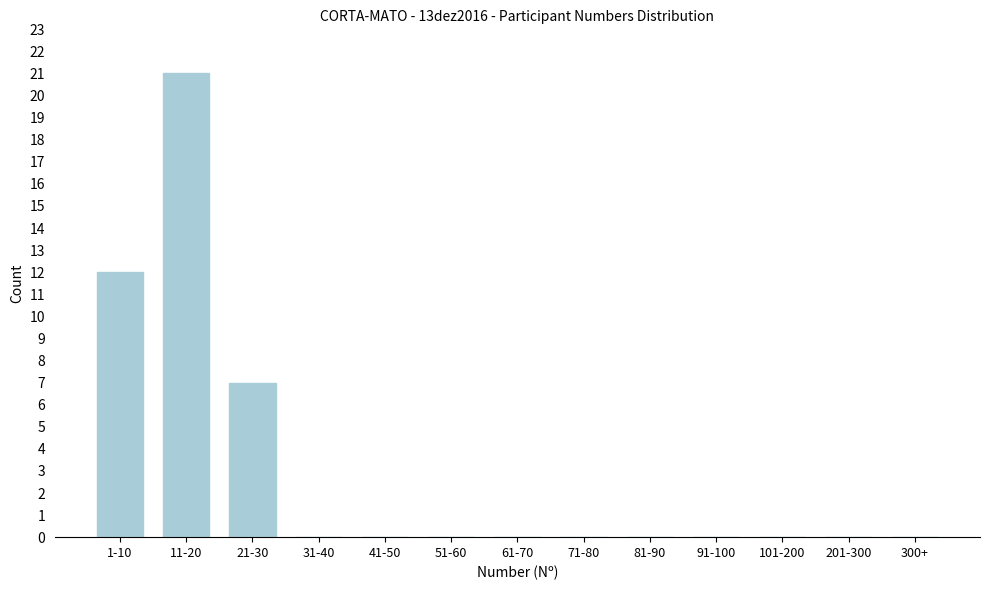

Reading left to right, extract all data points from this chart.

1-10=12	11-20=21	21-30=7	31-40=0	41-50=0	51-60=0	61-70=0	71-80=0	81-90=0	91-100=0	101-200=0	201-300=0	300+=0